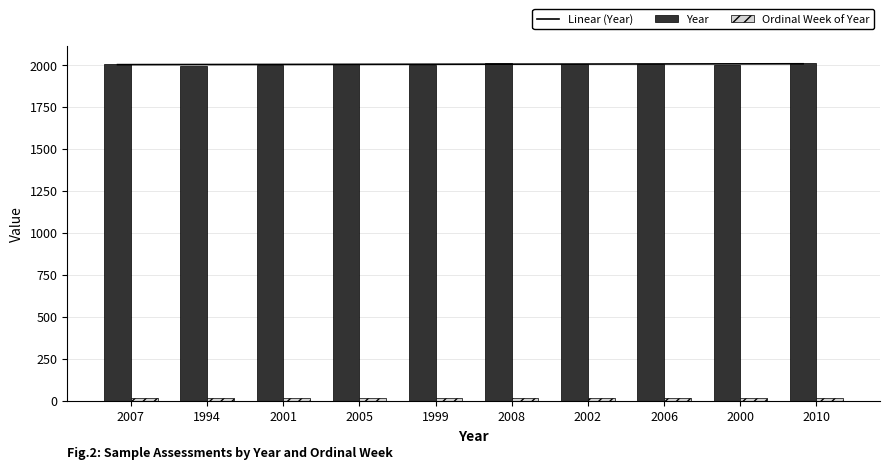

What is the approximate value of Year at 1999?

1999.0